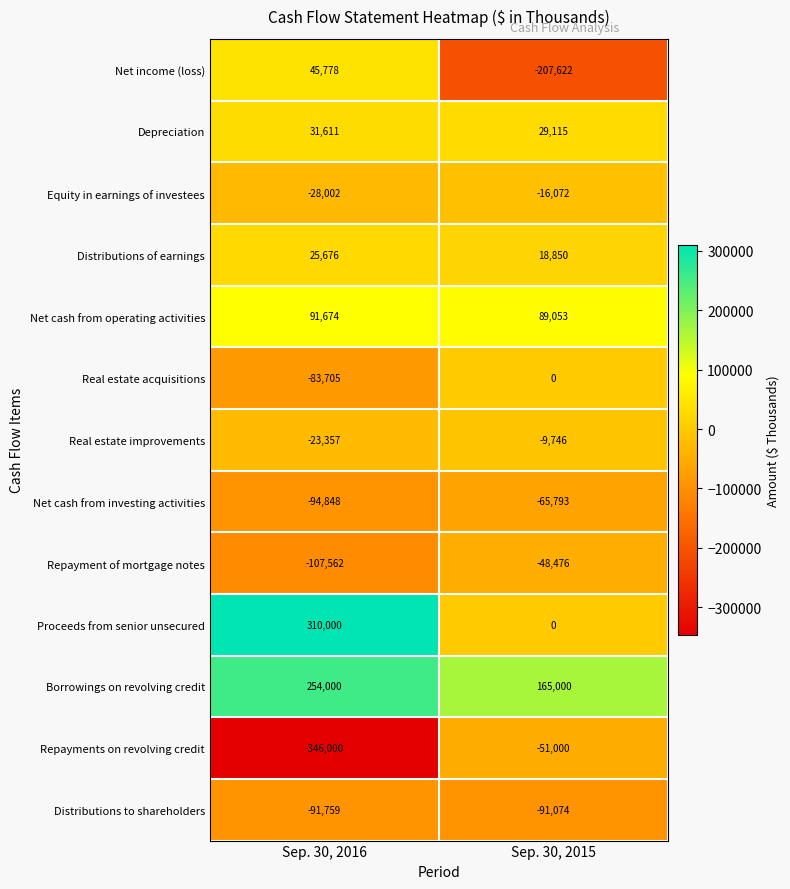

What is the difference between the highest and lowest values at Sep. 30, 2015?

372622